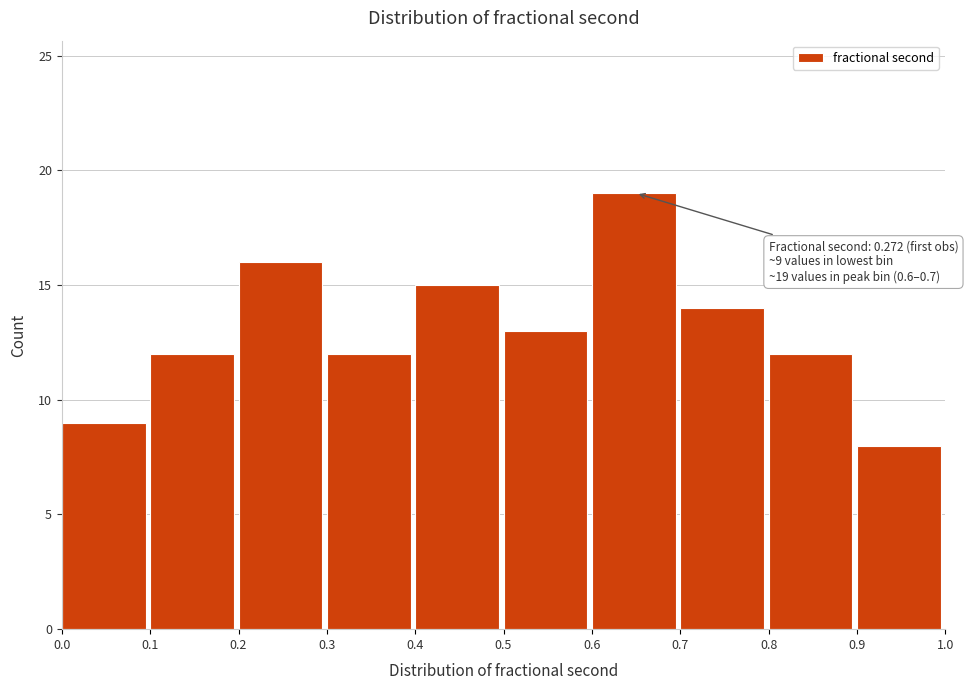

Which range on the x-axis has the tallest bar?

0.6 to 0.7